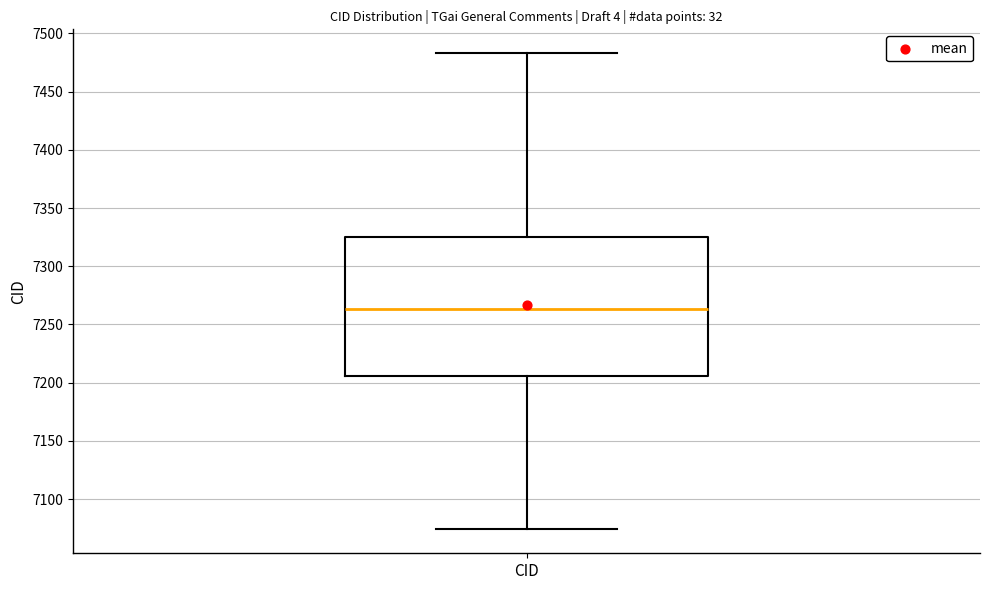

Where is the upper edge of the box for CID on the y-axis? The values are not printed on the chart, so give them approximately, as read against the axis.

7325